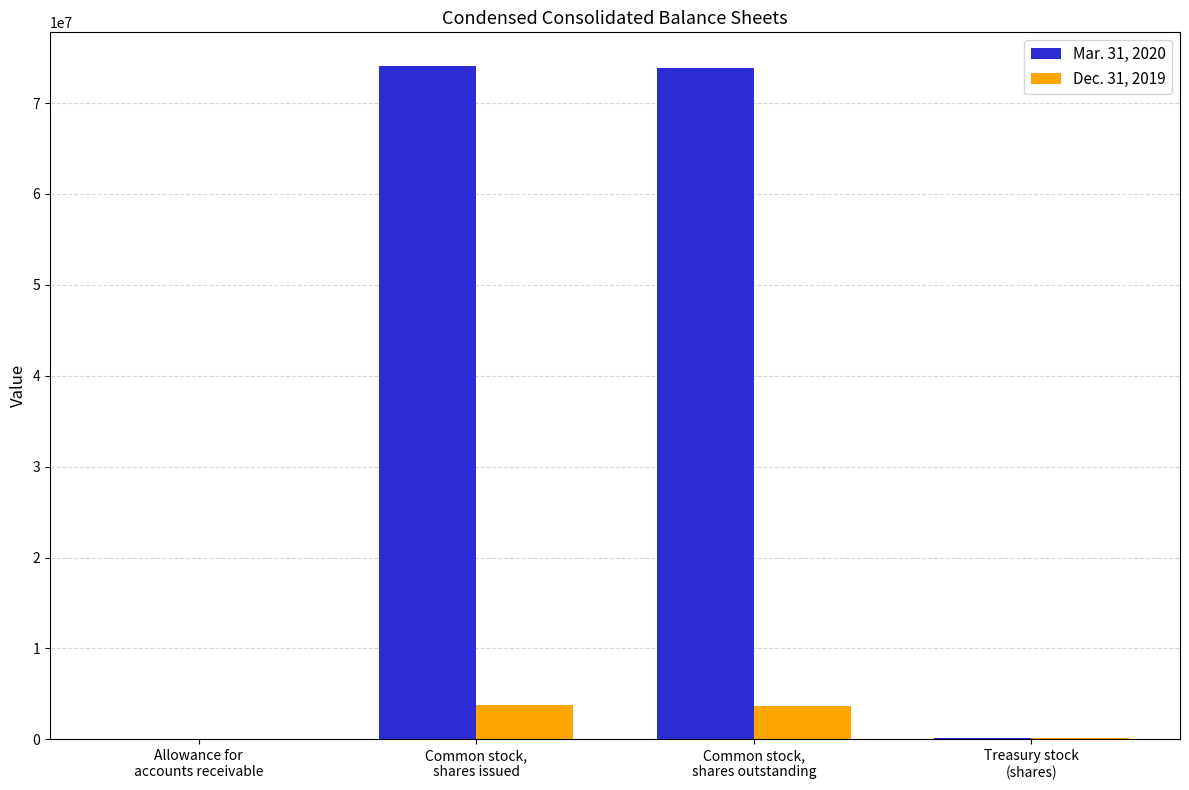

Which series has the largest total across all categories?

Mar. 31, 2020